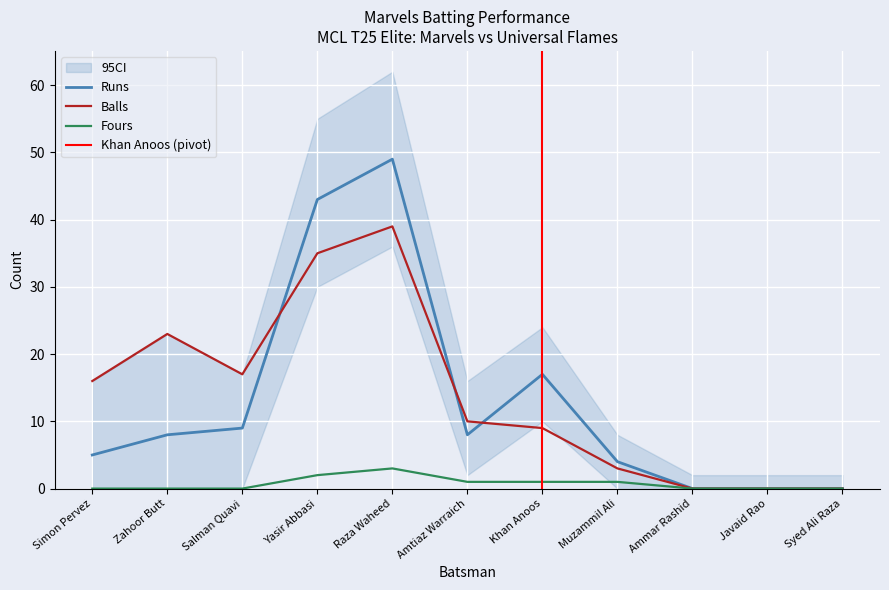

What is the difference between the maximum and second lowest values in the Fours series?

3